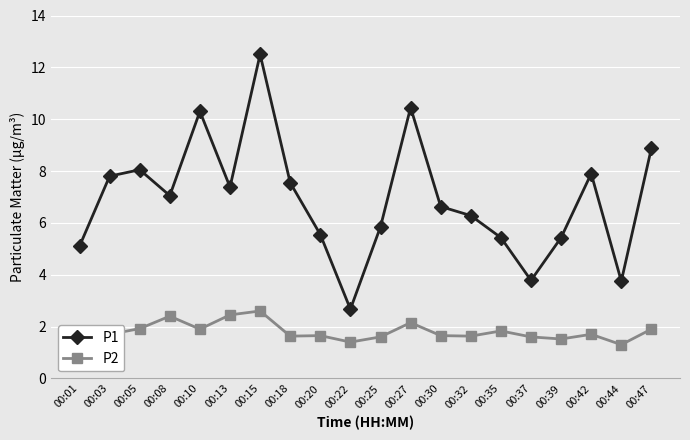

Between 00:13 and 00:22, which series saw the biggest shift?

P1